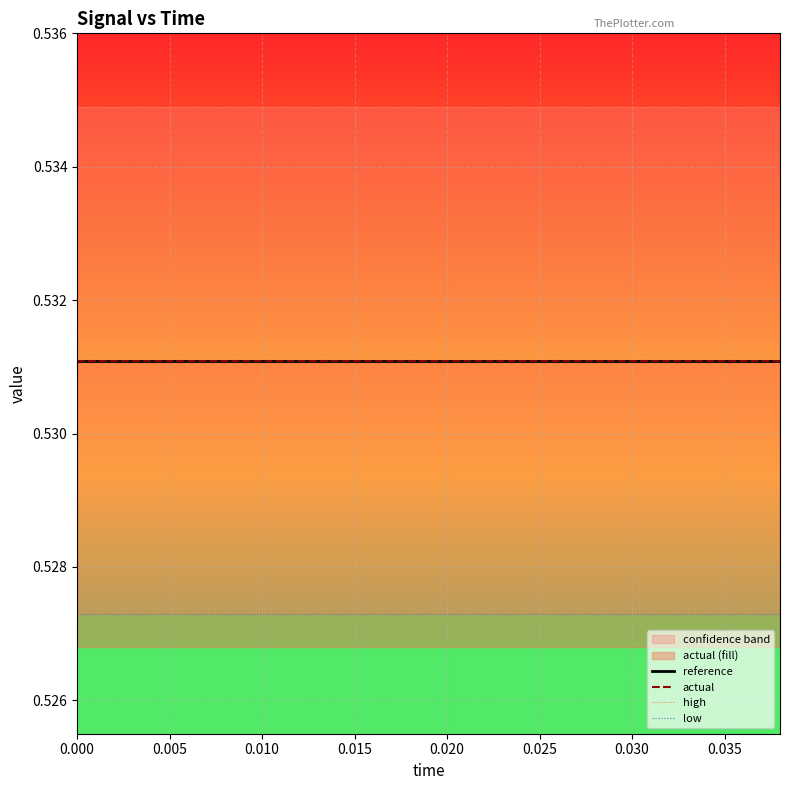

What is the maximum value for low?

0.5